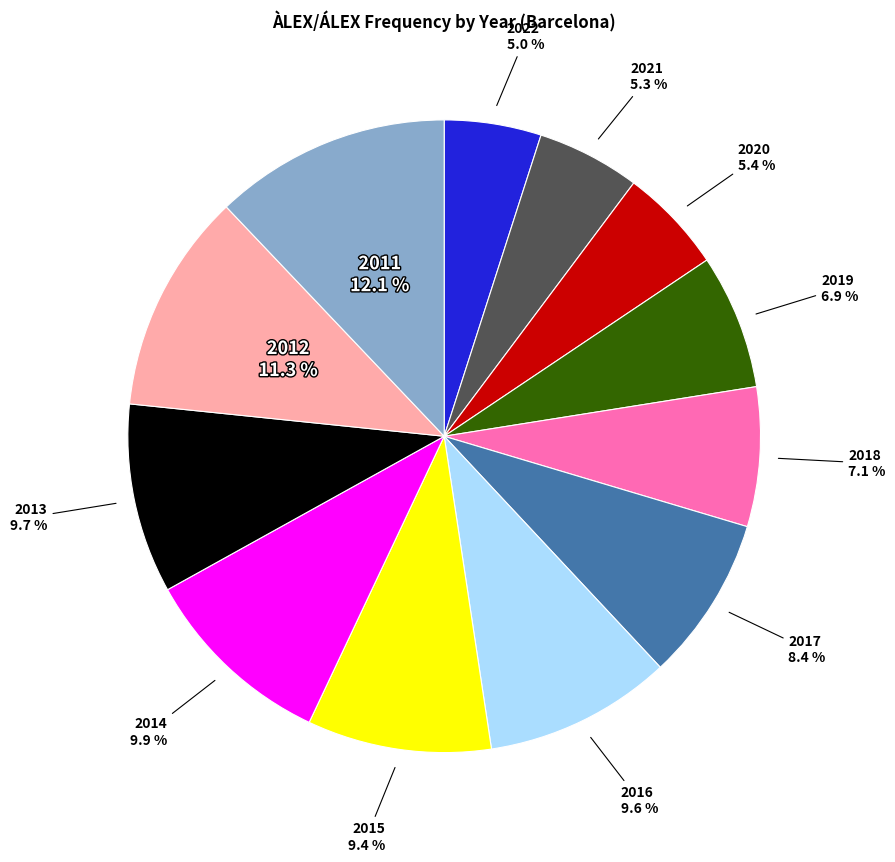

The 2015 slice represents 9% of the pie. True or false?

True